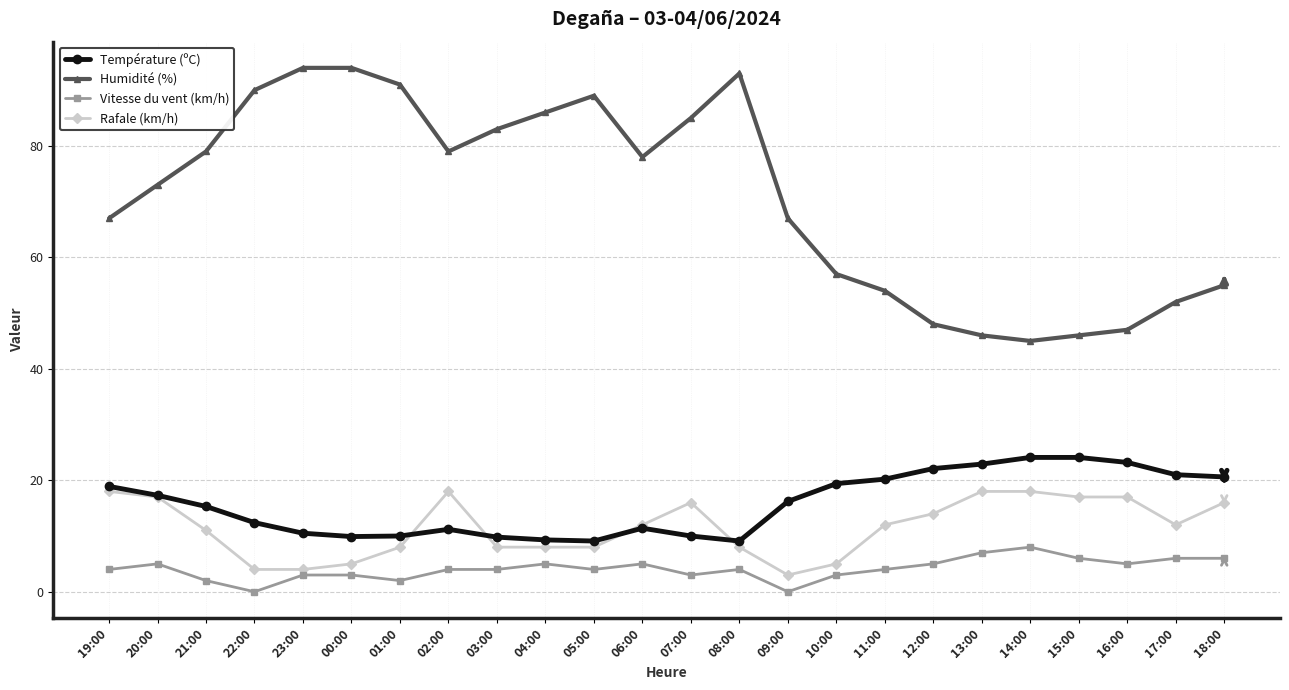

What is the total value across all series at 14:00?

95.1